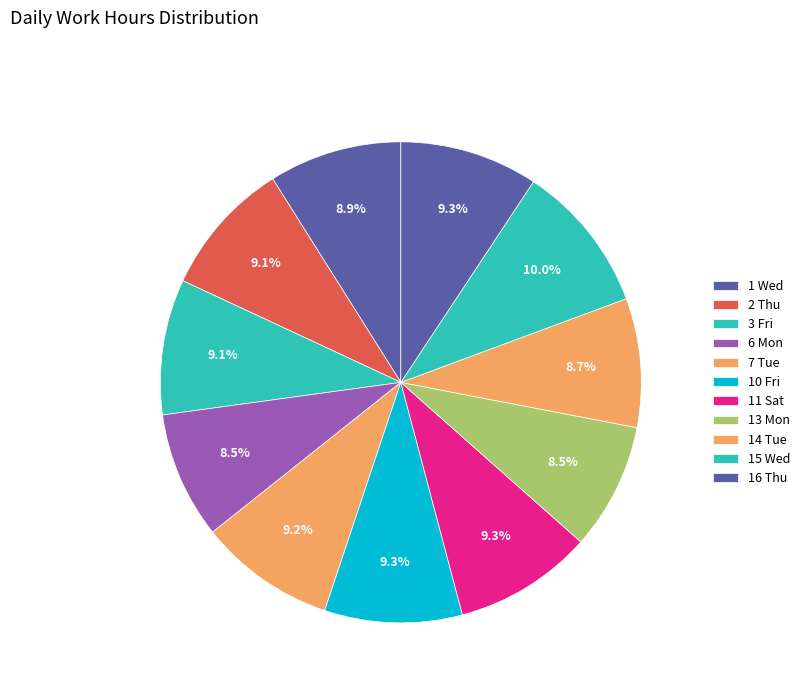

To the nearest percent, what is the difference between the largest and smallest slice percentages?

2%